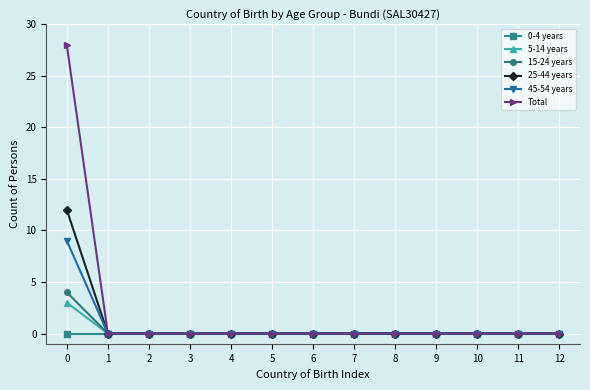

Reading left to right, list all the values displayed in this chart.

0-4 years: 0=0	1=0	2=0	3=0	4=0	5=0	6=0	7=0	8=0	9=0	10=0	11=0	12=0
5-14 years: 0=3	1=0	2=0	3=0	4=0	5=0	6=0	7=0	8=0	9=0	10=0	11=0	12=0
15-24 years: 0=4	1=0	2=0	3=0	4=0	5=0	6=0	7=0	8=0	9=0	10=0	11=0	12=0
25-44 years: 0=12	1=0	2=0	3=0	4=0	5=0	6=0	7=0	8=0	9=0	10=0	11=0	12=0
45-54 years: 0=9	1=0	2=0	3=0	4=0	5=0	6=0	7=0	8=0	9=0	10=0	11=0	12=0
Total: 0=28	1=0	2=0	3=0	4=0	5=0	6=0	7=0	8=0	9=0	10=0	11=0	12=0